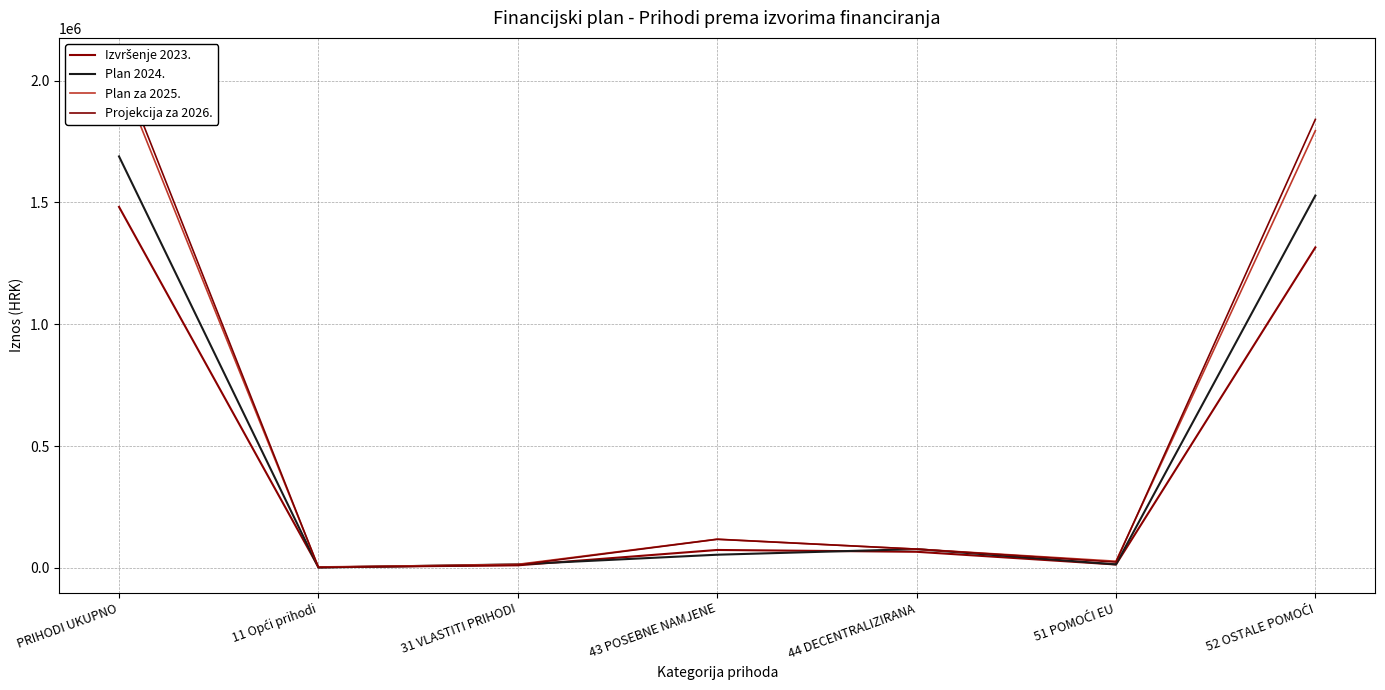

Reading left to right, what are all the values shown in this chart?

Izvršenje 2023.: PRIHODI UKUPNO=1481506.5	11 Opći prihodi=2871.8	31 VLASTITI PRIHODI=10323.2	43 POSEBNE NAMJENE=73388.9	44 DECENTRALIZIRANA=65908.5	51 POMOĆI EU=13677.4	52 OSTALE POMOĆI=1315336.8
Plan 2024.: PRIHODI UKUPNO=1688721.5	11 Opći prihodi=1250.5	31 VLASTITI PRIHODI=14355.1	43 POSEBNE NAMJENE=53883.0	44 DECENTRALIZIRANA=76918.1	51 POMOĆI EU=14246.6	52 OSTALE POMOĆI=1528068.2
Plan za 2025.: PRIHODI UKUPNO=2033444.7	11 Opći prihodi=2631.6	31 VLASTITI PRIHODI=14370.3	43 POSEBNE NAMJENE=117673.8	44 DECENTRALIZIRANA=76918.1	51 POMOĆI EU=27233.9	52 OSTALE POMOĆI=1794617.1
Projekcija za 2026.: PRIHODI UKUPNO=2071715.2	11 Opći prihodi=1663.3	31 VLASTITI PRIHODI=11515.6	43 POSEBNE NAMJENE=117173.8	44 DECENTRALIZIRANA=76918.1	51 POMOĆI EU=23657.7	52 OSTALE POMOĆI=1840786.6